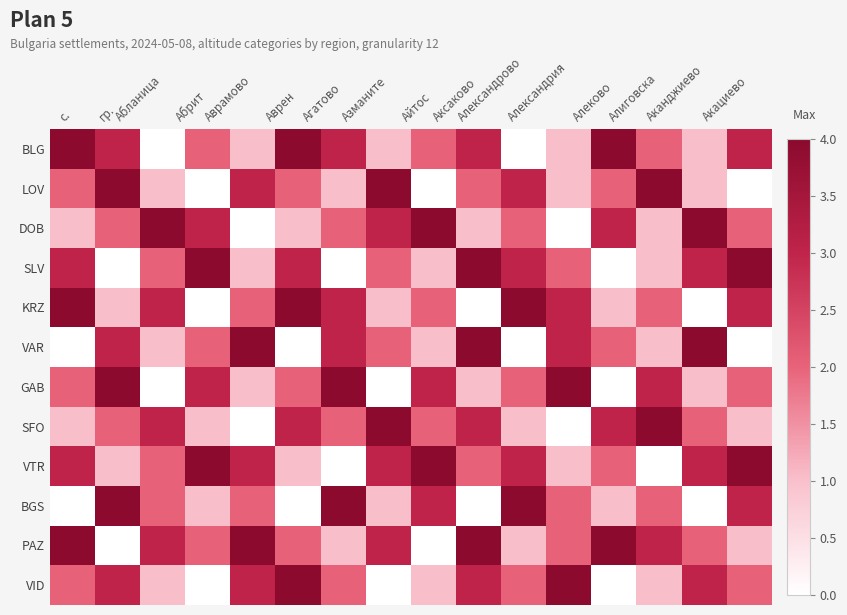

Reading left to right, what are all the values shown in this chart?

BLG: с.=5	гр.=3	Абланица=0	Абрит=2	Аврамово=1	Аврен=4	Агатово=3	Азманите=1	Айтос=2	Аксаково=3	Александрово=0	Александрия=1	Алеково=4	Алиговска=2	Аканджиево=1	Акациево=3
LOV: с.=2	гр.=4	Абланица=1	Абрит=0	Аврамово=3	Аврен=2	Агатово=1	Азманите=4	Айтос=0	Аксаково=2	Александрово=3	Александрия=1	Алеково=2	Алиговска=4	Аканджиево=1	Акациево=0
DOB: с.=1	гр.=2	Абланица=4	Абрит=3	Аврамово=0	Аврен=1	Агатово=2	Азманите=3	Айтос=4	Аксаково=1	Александрово=2	Александрия=0	Алеково=3	Алиговска=1	Аканджиево=4	Акациево=2
SLV: с.=3	гр.=0	Абланица=2	Абрит=4	Аврамово=1	Аврен=3	Агатово=0	Азманите=2	Айтос=1	Аксаково=4	Александрово=3	Александрия=2	Алеково=0	Алиговска=1	Аканджиево=3	Акациево=4
KRZ: с.=4	гр.=1	Абланица=3	Абрит=0	Аврамово=2	Аврен=4	Агатово=3	Азманите=1	Айтос=2	Аксаково=0	Александрово=4	Александрия=3	Алеково=1	Алиговска=2	Аканджиево=0	Акациево=3
VAR: с.=0	гр.=3	Абланица=1	Абрит=2	Аврамово=4	Аврен=0	Агатово=3	Азманите=2	Айтос=1	Аксаково=4	Александрово=0	Александрия=3	Алеково=2	Алиговска=1	Аканджиево=4	Акациево=0
GAB: с.=2	гр.=4	Абланица=0	Абрит=3	Аврамово=1	Аврен=2	Агатово=4	Азманите=0	Айтос=3	Аксаково=1	Александрово=2	Александрия=4	Алеково=0	Алиговска=3	Аканджиево=1	Акациево=2
SFO: с.=1	гр.=2	Абланица=3	Абрит=1	Аврамово=0	Аврен=3	Агатово=2	Азманите=4	Айтос=2	Аксаково=3	Александрово=1	Александрия=0	Алеково=3	Алиговска=4	Аканджиево=2	Акациево=1
VTR: с.=3	гр.=1	Абланица=2	Абрит=4	Аврамово=3	Аврен=1	Агатово=0	Азманите=3	Айтос=4	Аксаково=2	Александрово=3	Александрия=1	Алеково=2	Алиговска=0	Аканджиево=3	Акациево=4
BGS: с.=0	гр.=4	Абланица=2	Абрит=1	Аврамово=2	Аврен=0	Агатово=4	Азманите=1	Айтос=3	Аксаково=0	Александрово=4	Александрия=2	Алеково=1	Алиговска=2	Аканджиево=0	Акациево=3
PAZ: с.=4	гр.=0	Абланица=3	Абрит=2	Аврамово=4	Аврен=2	Агатово=1	Азманите=3	Айтос=0	Аксаково=4	Александрово=1	Александрия=2	Алеково=4	Алиговска=3	Аканджиево=2	Акациево=1
VID: с.=2	гр.=3	Абланица=1	Абрит=0	Аврамово=3	Аврен=4	Агатово=2	Азманите=0	Айтос=1	Аксаково=3	Александрово=2	Александрия=4	Алеково=0	Алиговска=1	Аканджиево=3	Акациево=2